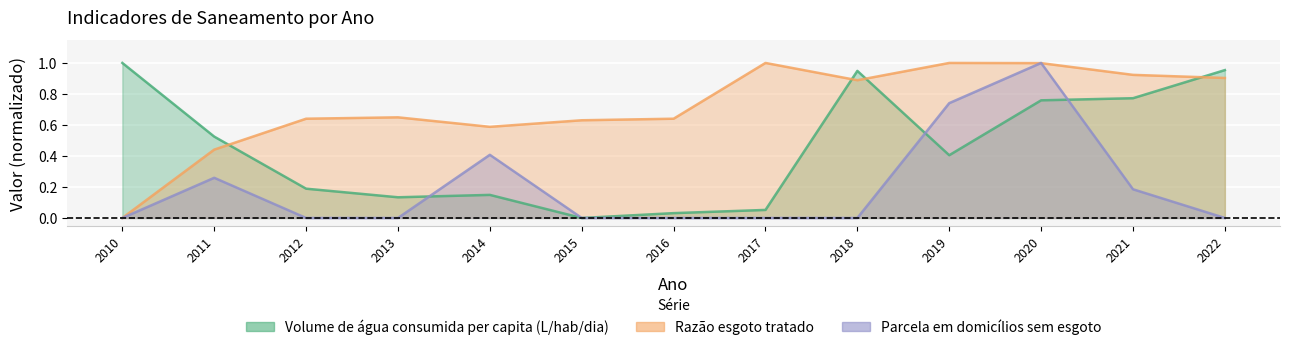

The Volume de água consumida per capita (L/hab/dia) series shows 0.8 at 2020. True or false?

True